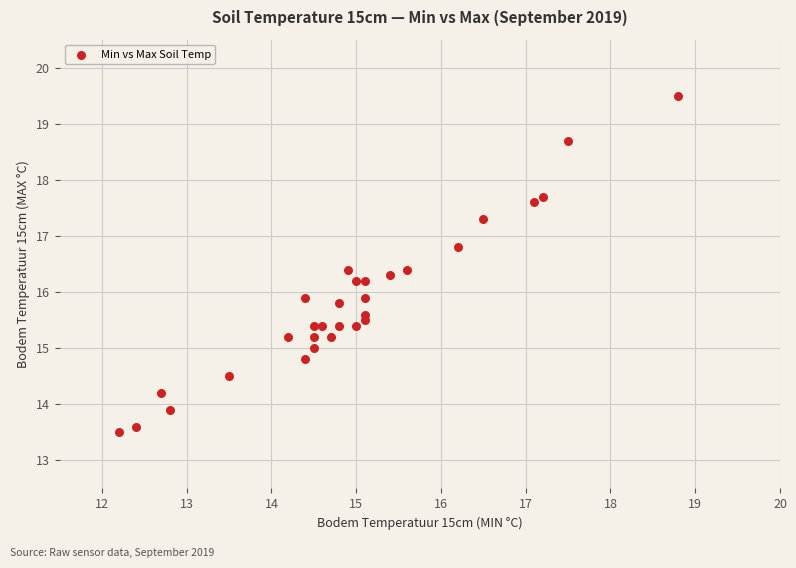

What is the range of X values (max minus min)?

6.6